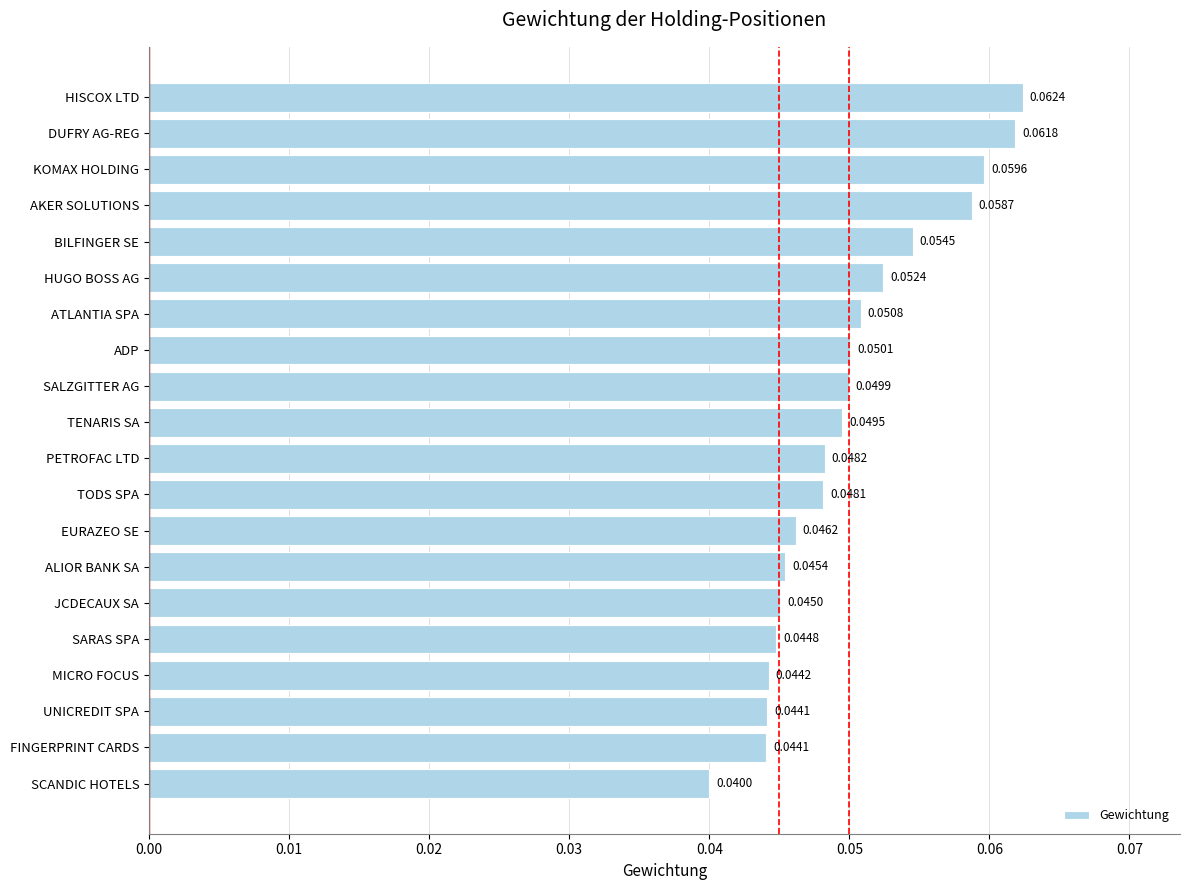

What is the sum of all values?

1.0